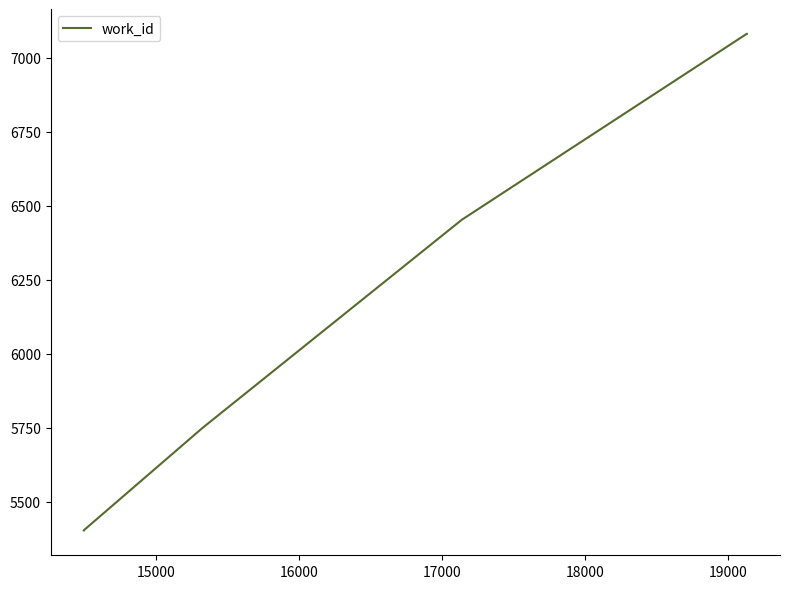

What is the sum of all values?

43626